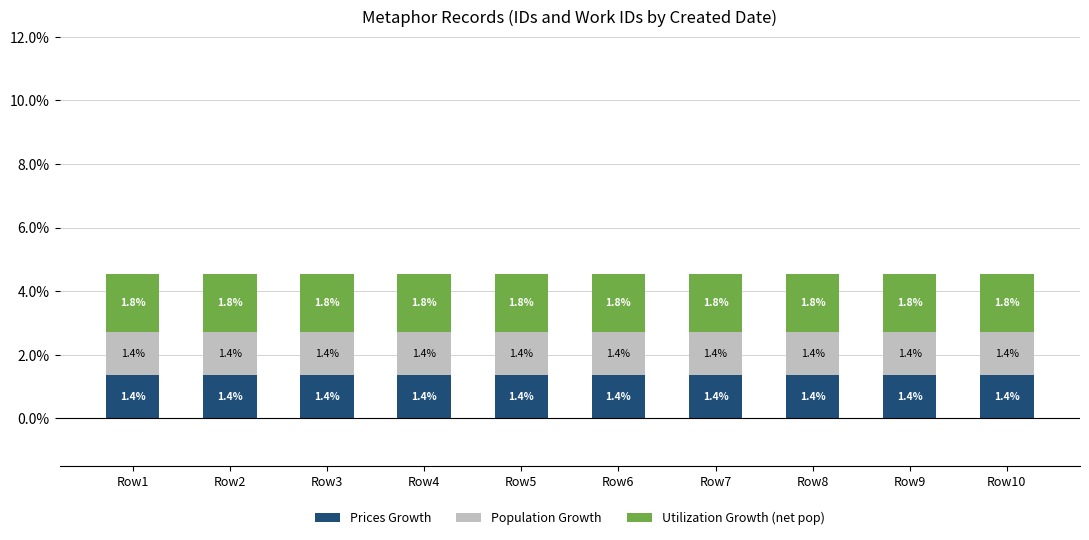

What is the approximate value of Prices Growth at Row8?

1.4